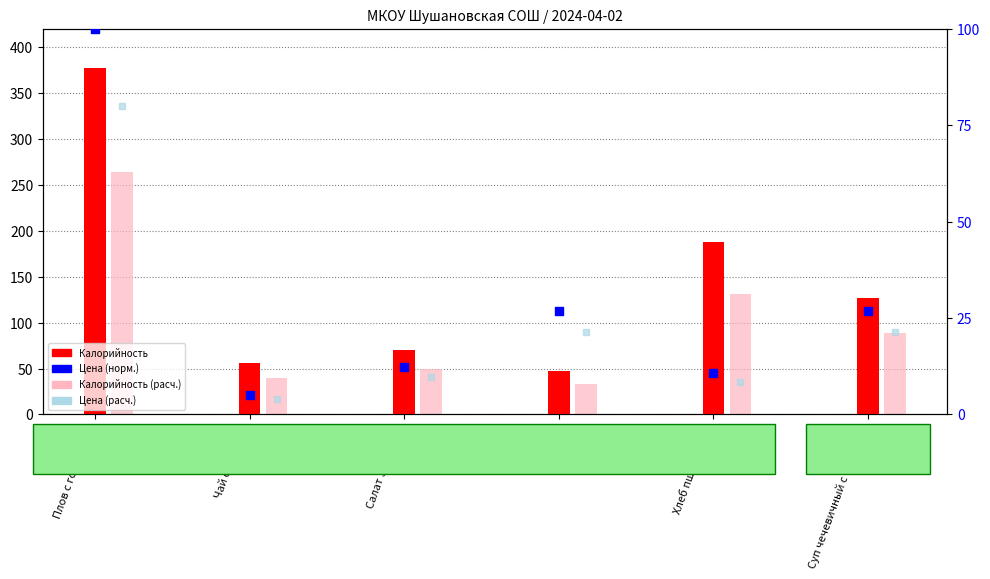

At how many categories does at least one series exceed 294?

1